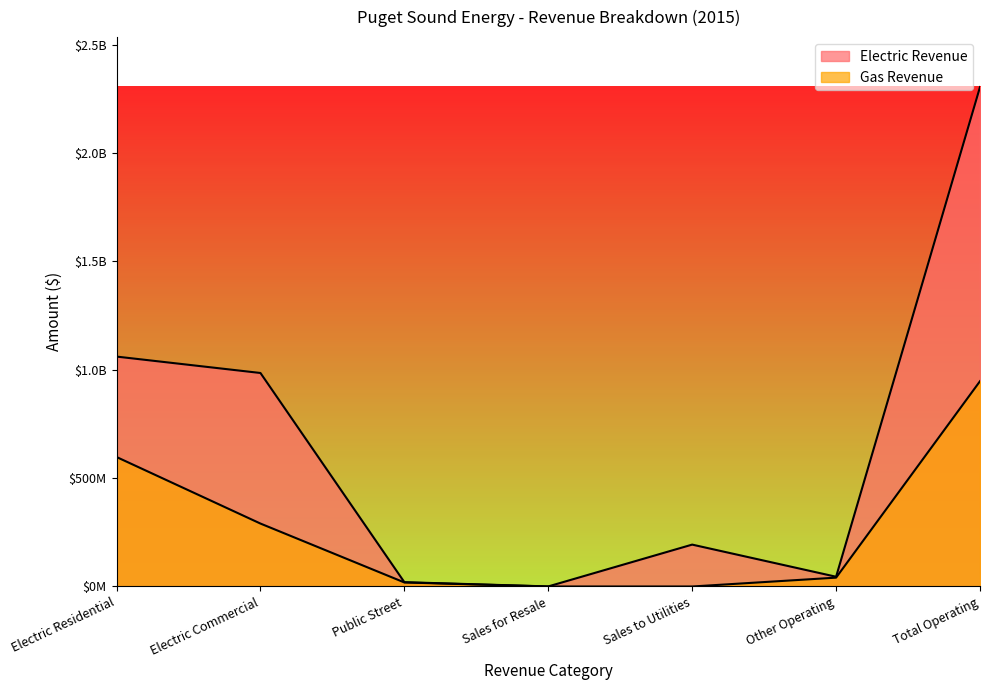

How many data points in Gas Revenue are above 40846432?

4